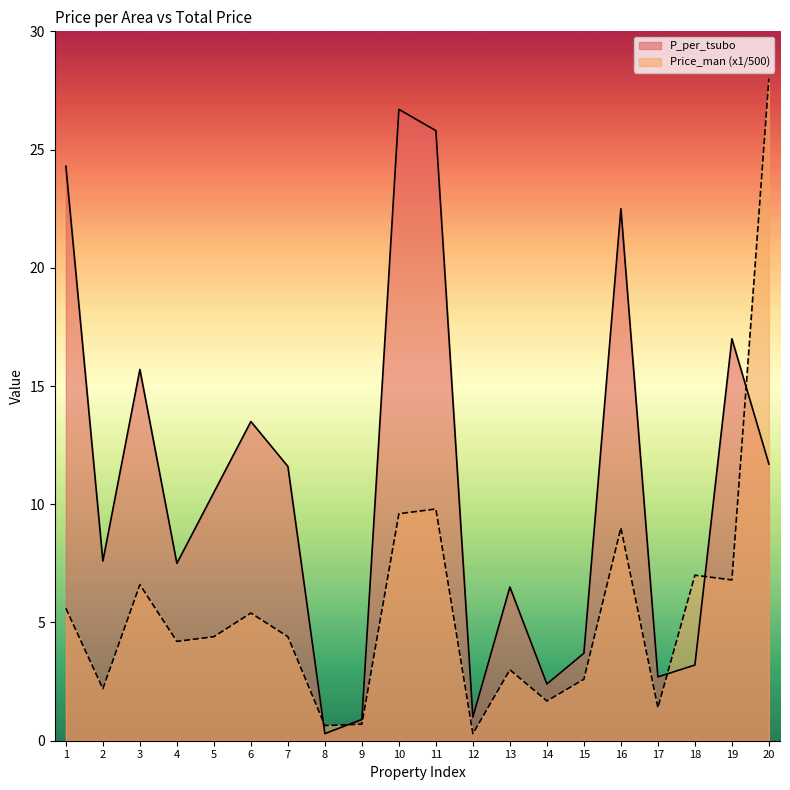

True or false: P_per_tsubo has a value of 1.1 at 17.

False